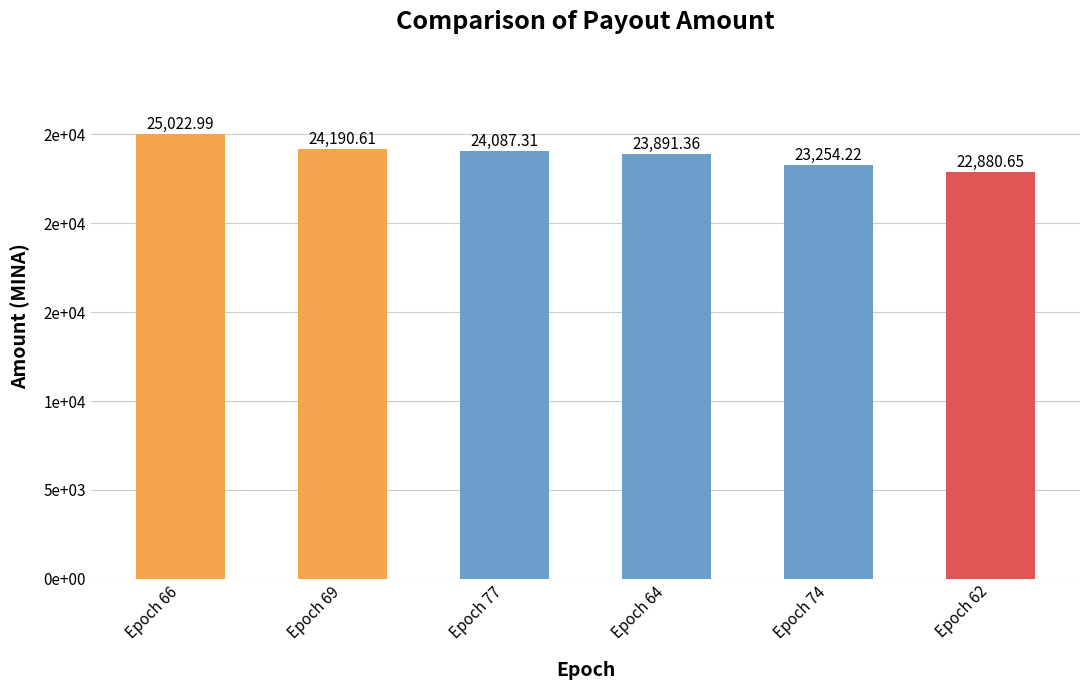

Is it true that the value at Epoch 69 is 24190.6?

True